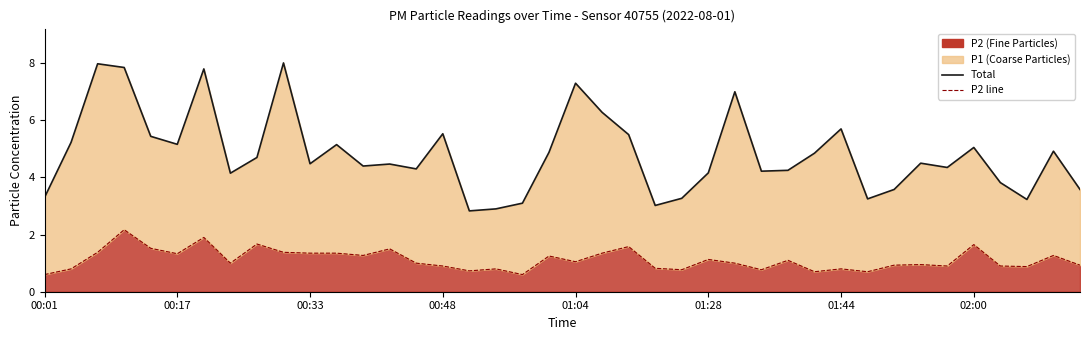

Read the Total (P1+P2) value at 23.

3.0